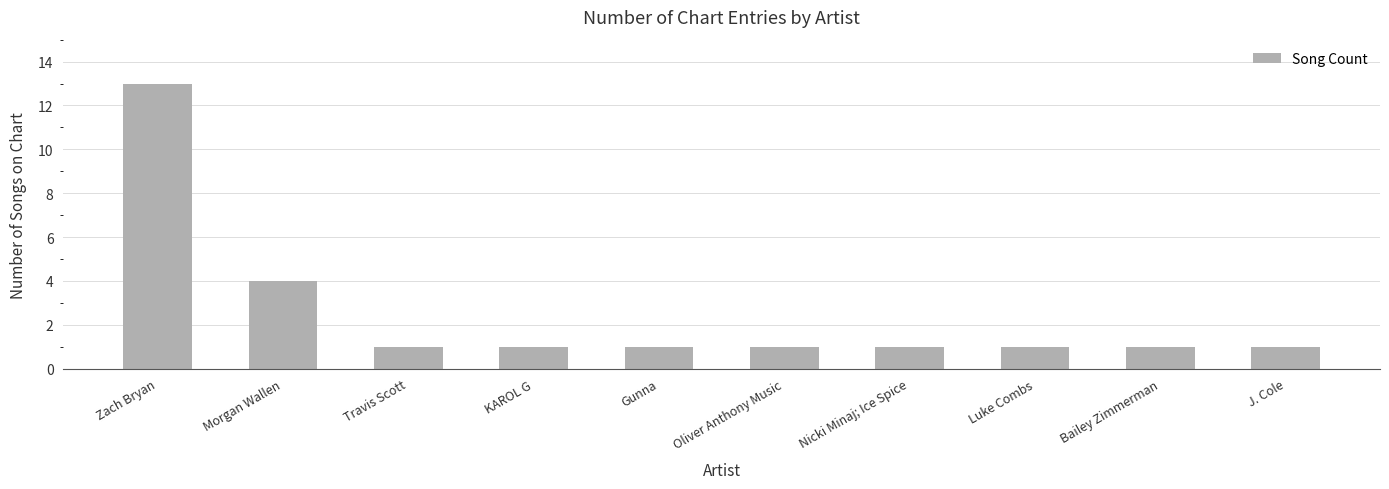

Which category has the highest value across all series?

Zach Bryan